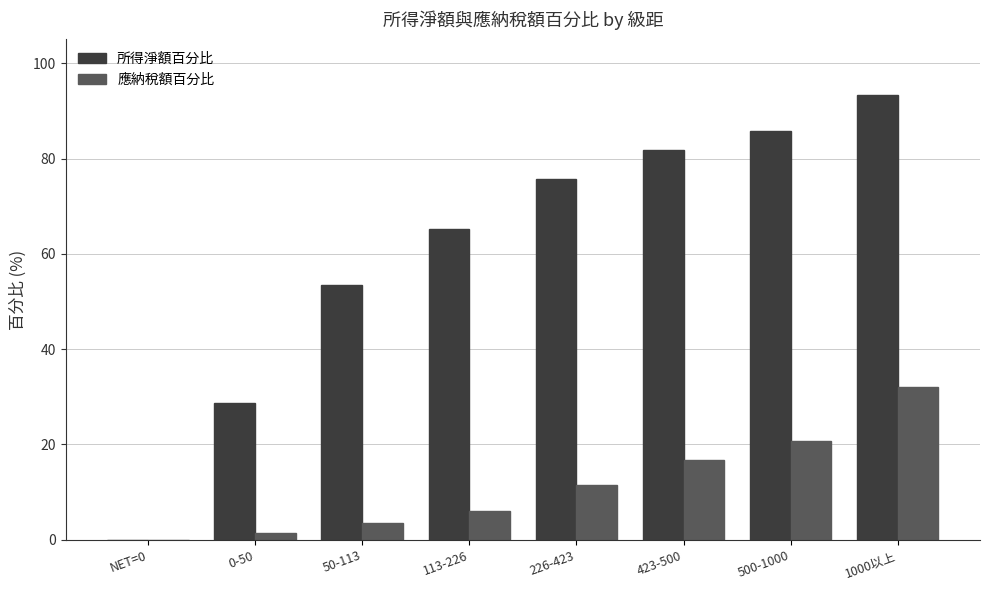

The value of 所得淨額百分比 at 500-1000 is 85.9. True or false?

True